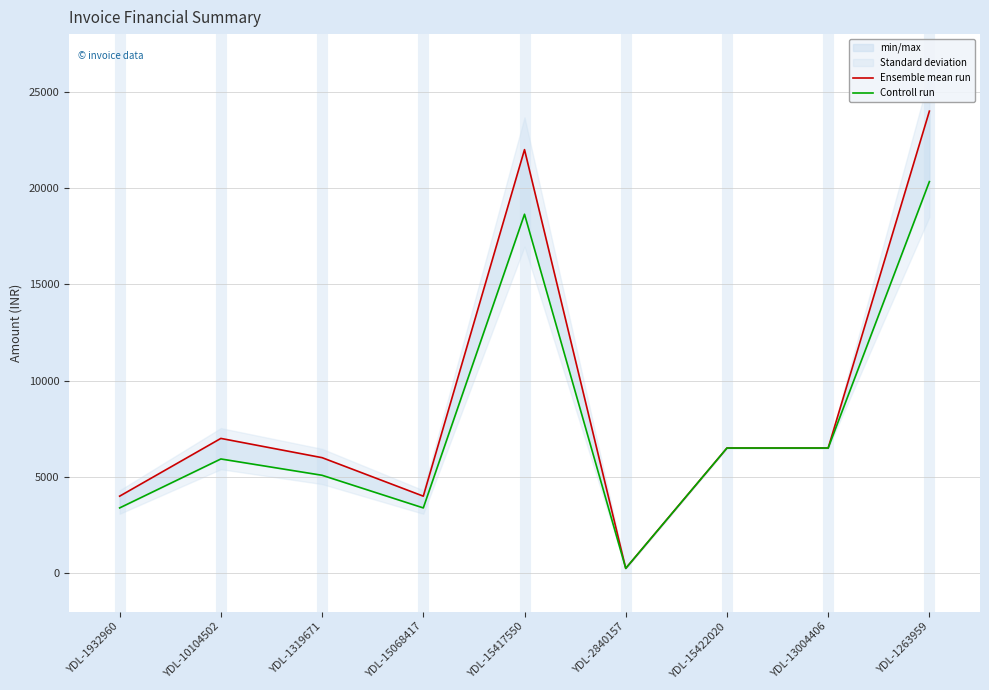

True or false: Controll run and Ensemble mean run intersect in this chart.

False